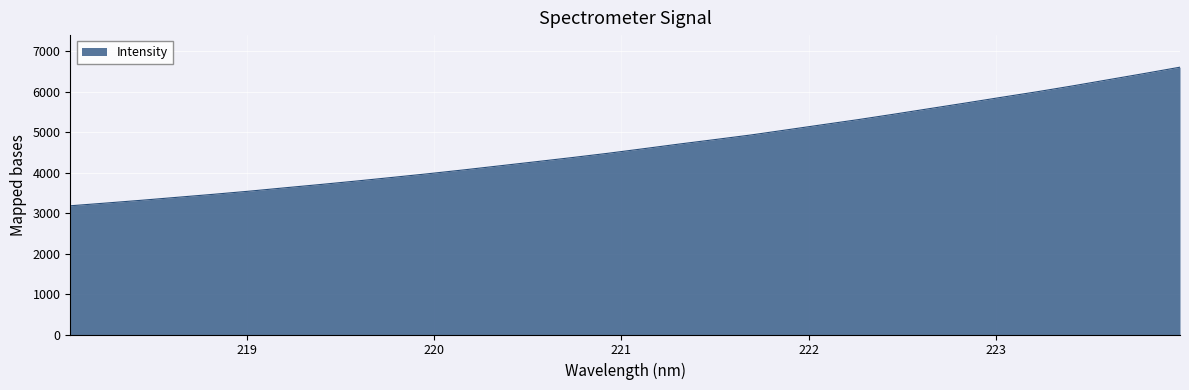

What is the maximum value shown in the chart?

6604.6